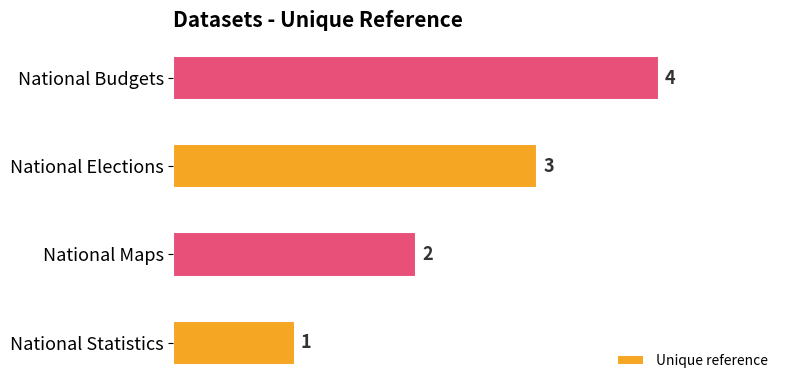

Does the chart contain stacked bars?

No